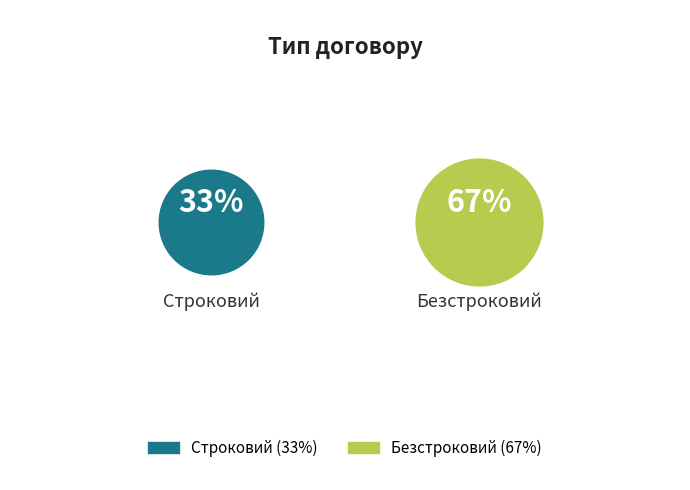

True or false: Строковий accounts for 41% of the total.

False